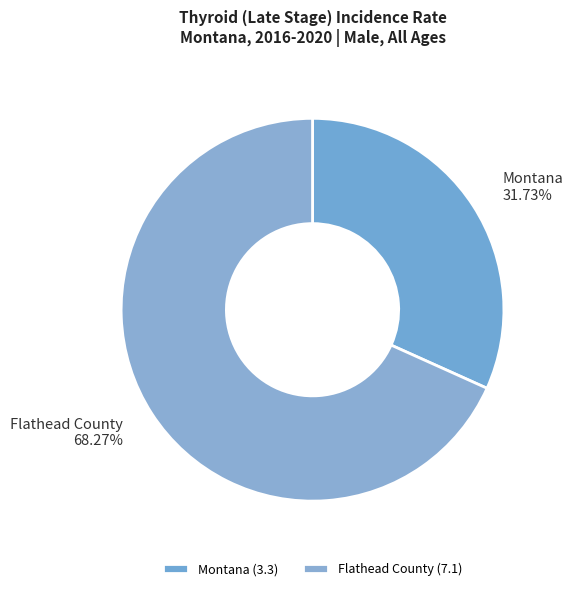

Is Montana the majority of the pie?

No